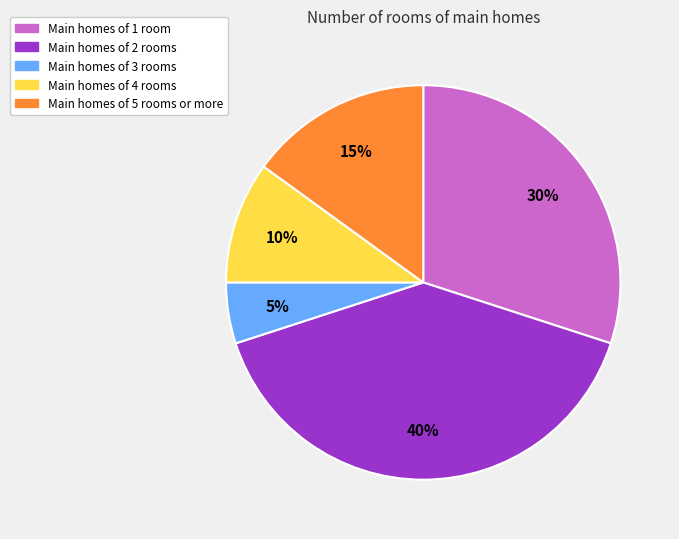

To the nearest percent, what is the combined percentage of Main homes of 1 room and Main homes of 4 rooms?

40%